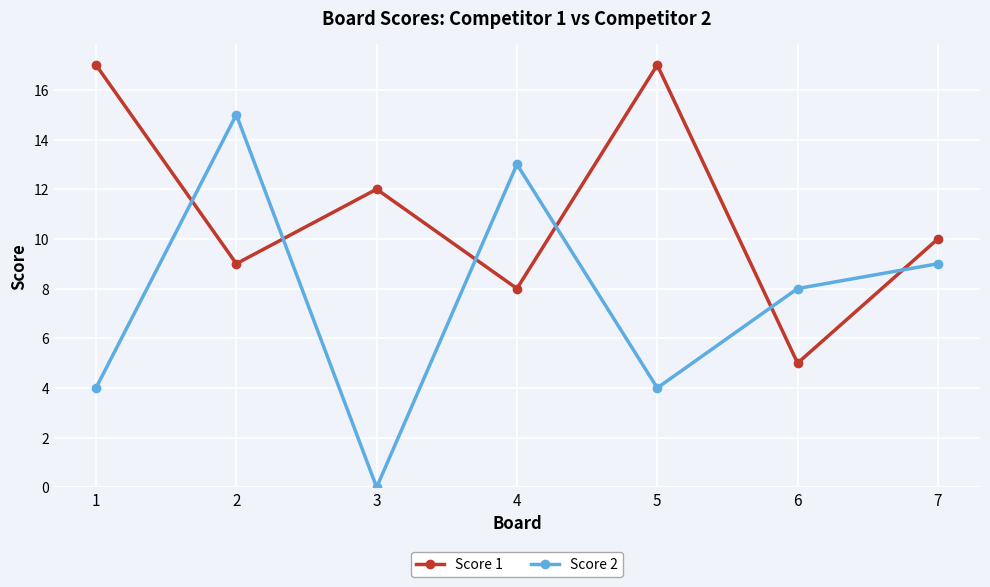

True or false: Score 1 and Score 2 intersect in this chart.

True